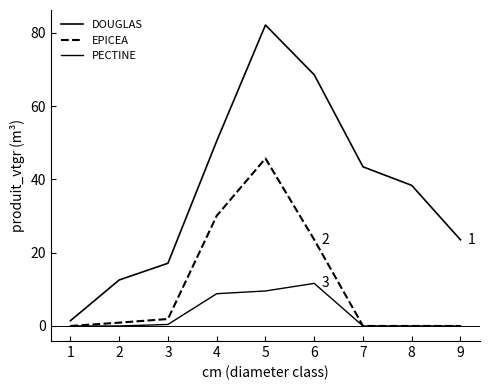

The EPICEA series shows 0.0 at 1. True or false?

True